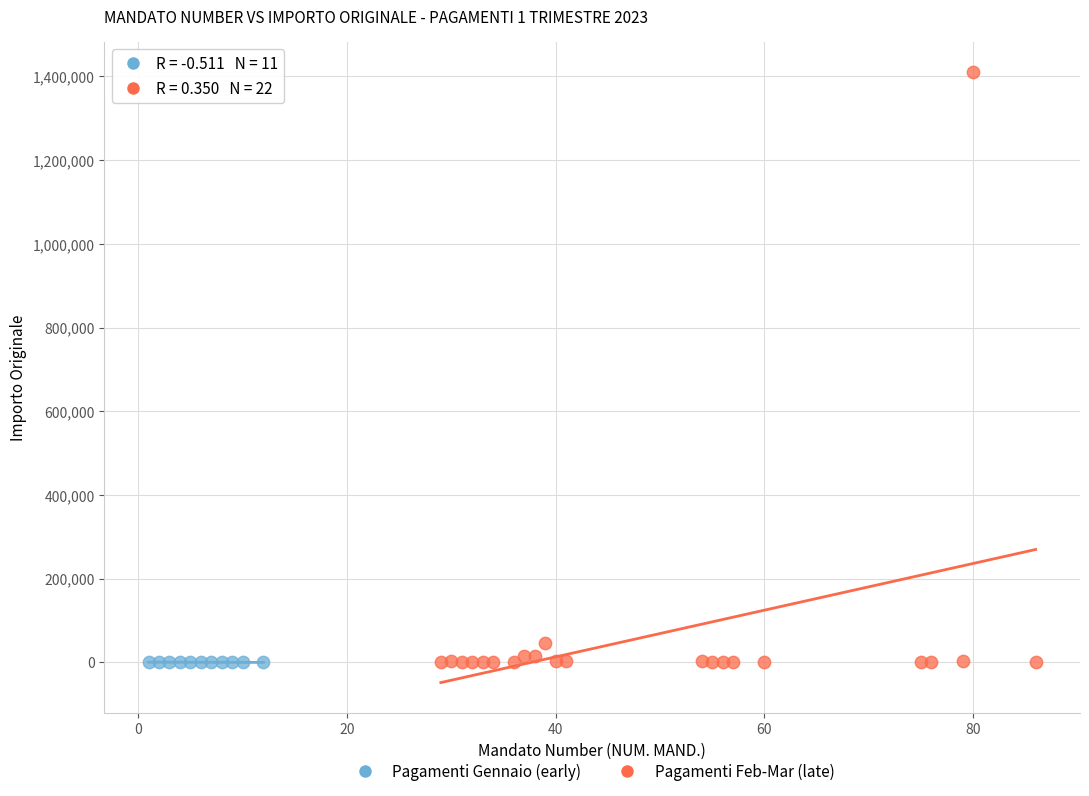

Which series has the widest spread of Y values?

Pagamenti Feb-Mar (late)